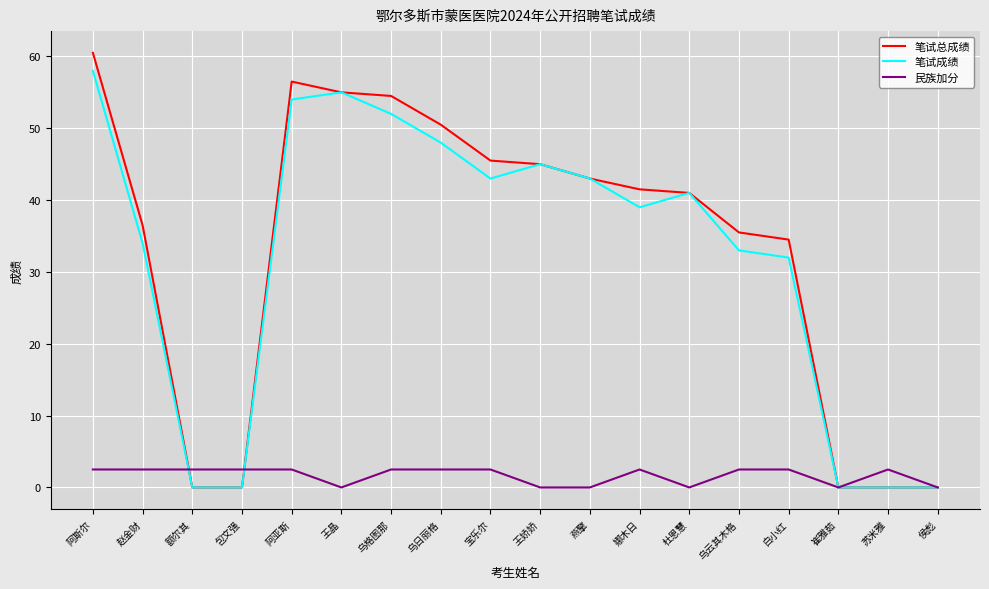

Which series has the widest spread of values?

笔试总成绩